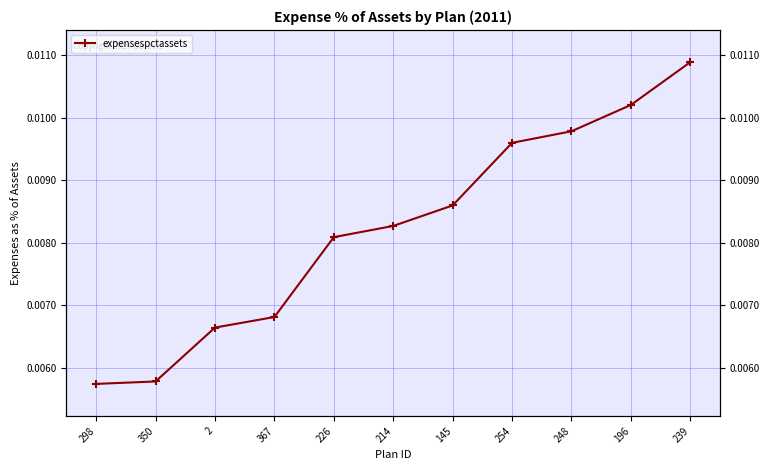

List the labels in order of value, largest first.

239, 196, 248, 254, 145, 214, 226, 367, 2, 350, 298